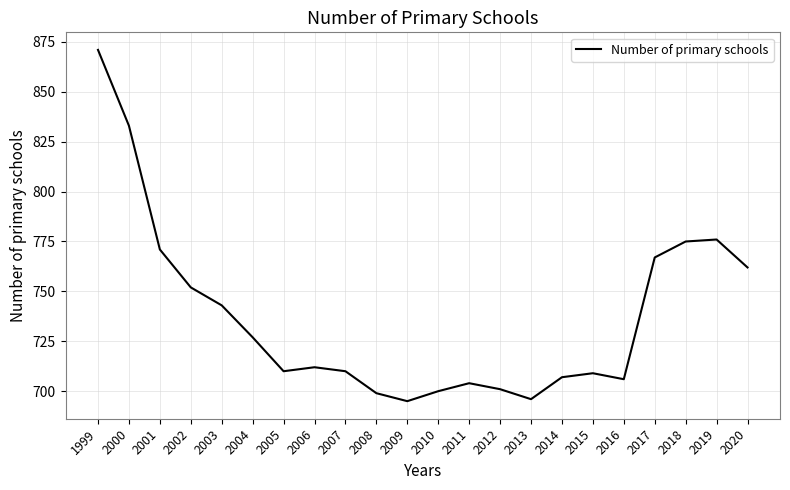

What value does the data have at 2019?

776